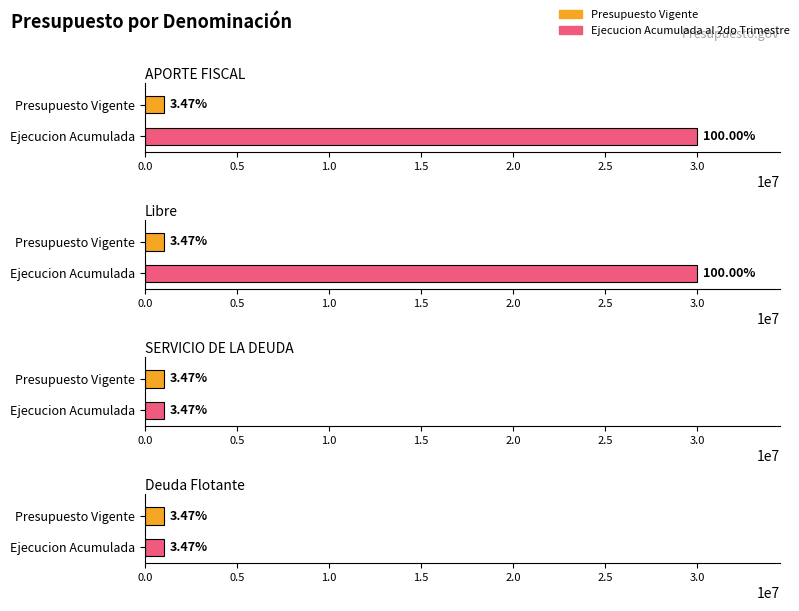

At how many categories does at least one series exceed 21522701?

2